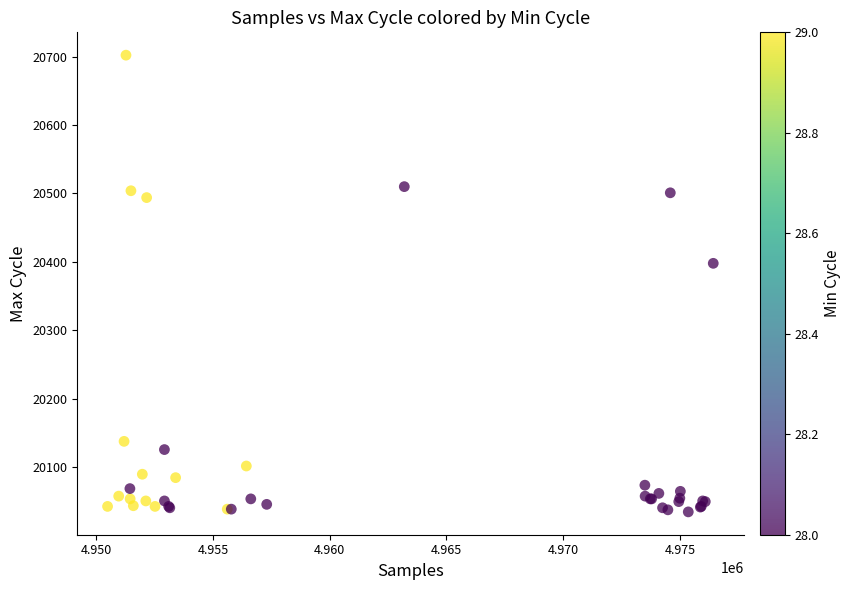

What Y value in the scatter plot is closest to 20368?

20398